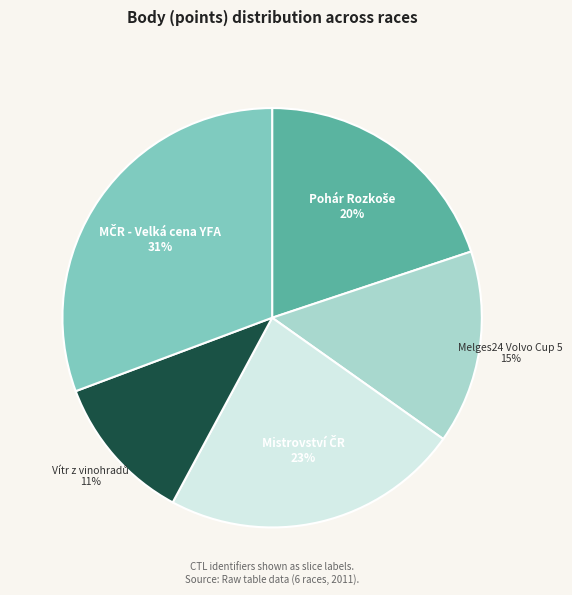

Is there any slice that represents more than half of the pie?

No